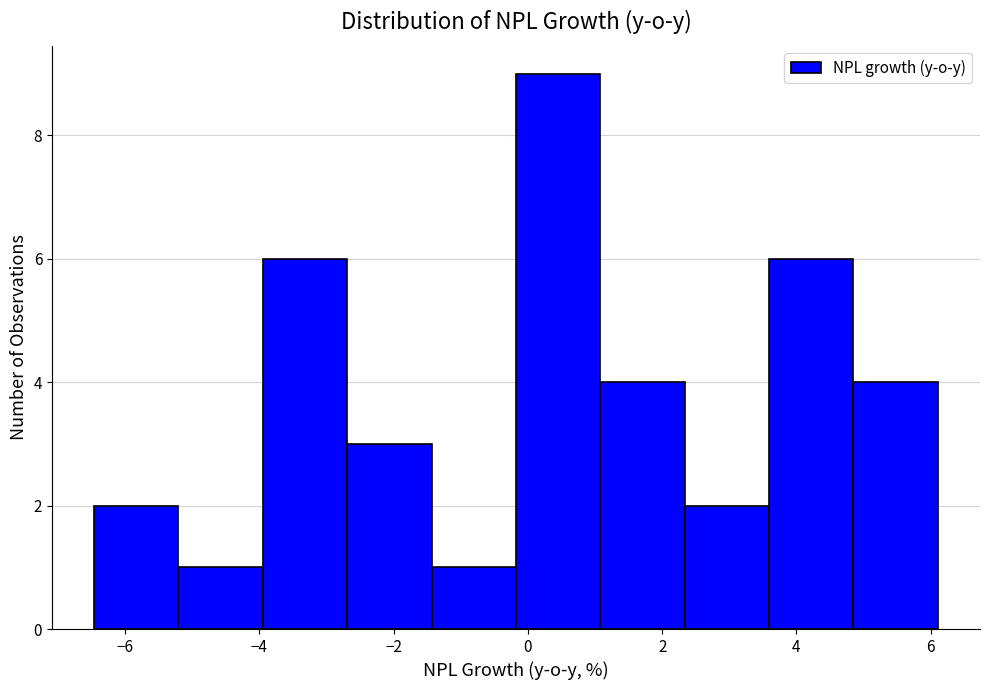

Over which range of the x-axis is the bar tallest?

-0.2 to 1.0